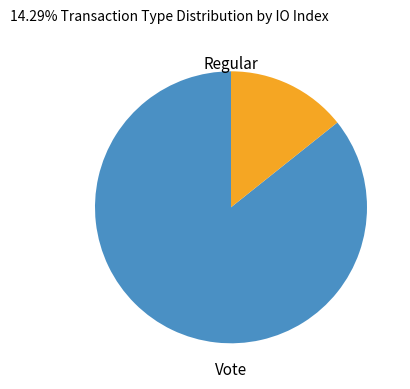

Does any single category account for the majority?

Yes